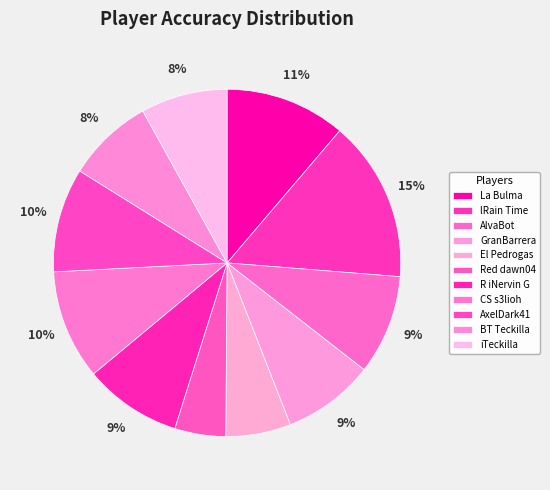

Which has a higher value, GranBarrera or La Bulma?

La Bulma